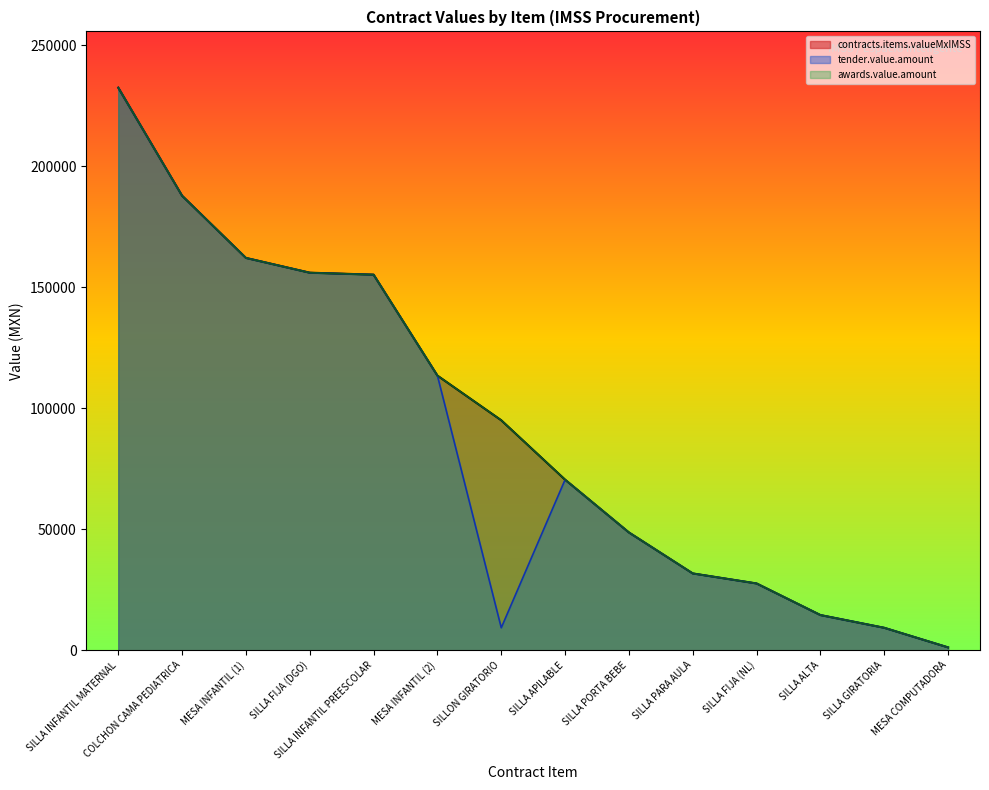

What position from the left is SILLA APILABLE?

8